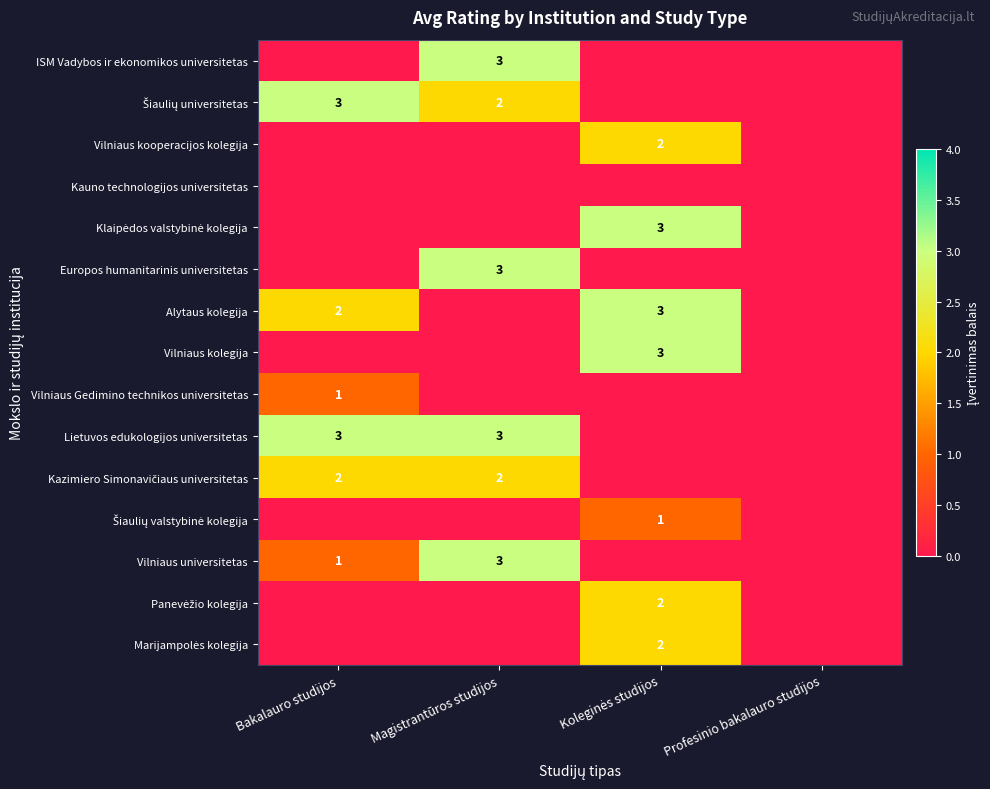

The value of ISM Vadybos ir ekonomikos universitetas at Magistrantūros studijos is 5. True or false?

False